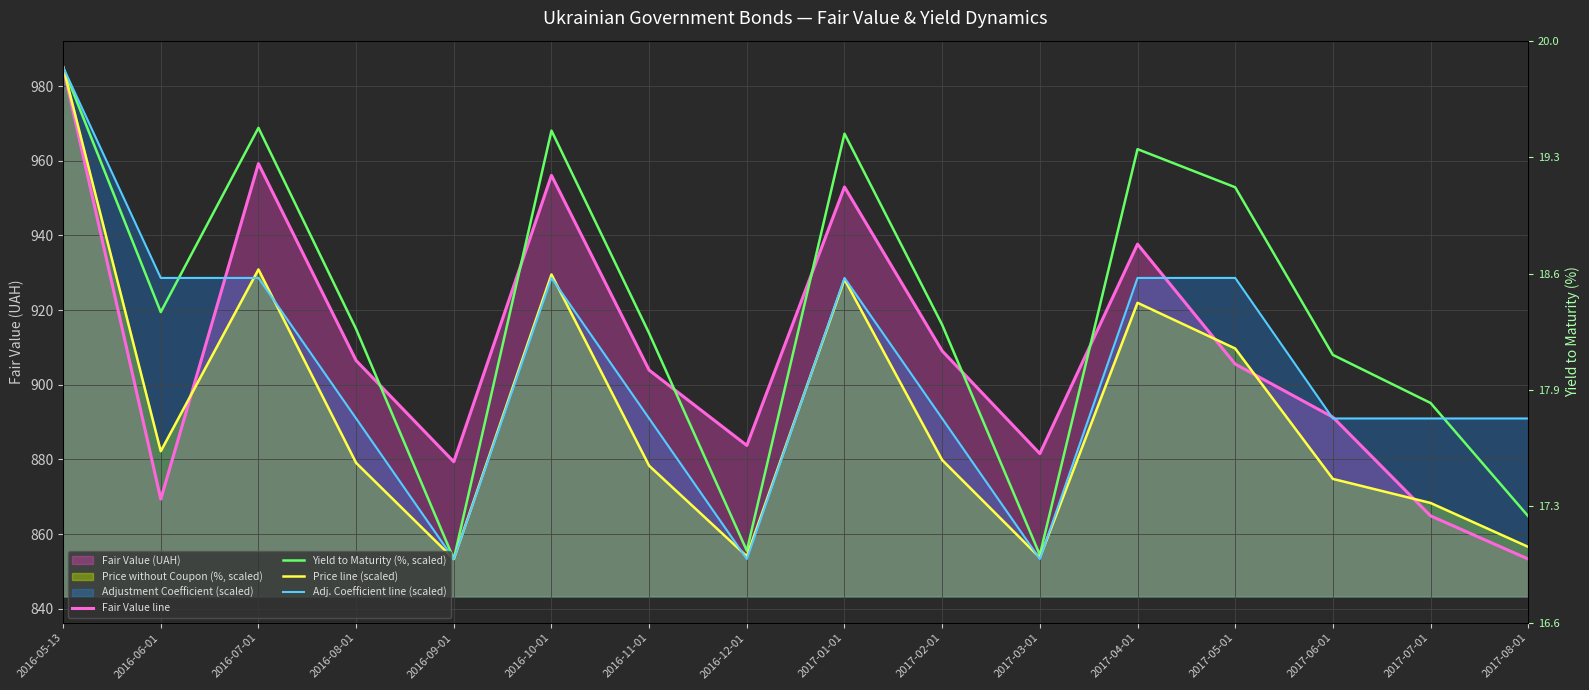

At which category does Adj. Coefficient line (scaled) reach its first local peak?

2016-10-01